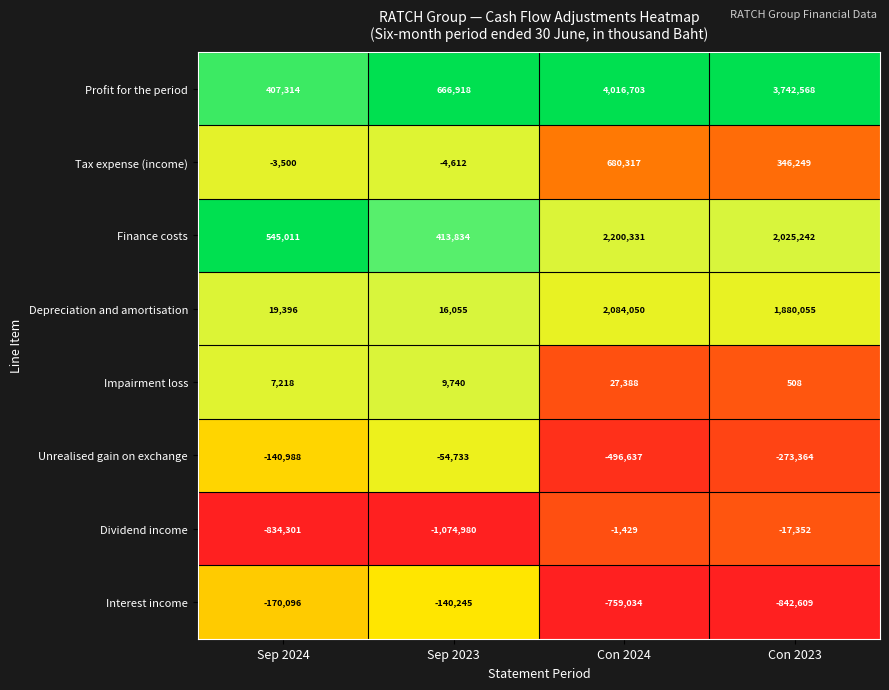

Is it true that Depreciation and amortisation equals 16055 at Sep 2023?

True